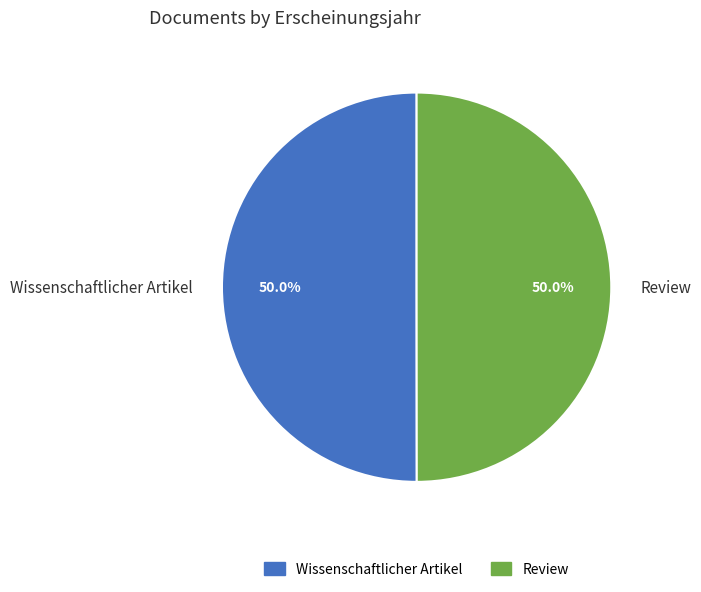

Approximately how many times larger is the value at Review compared to Wissenschaftlicher Artikel?

1.0